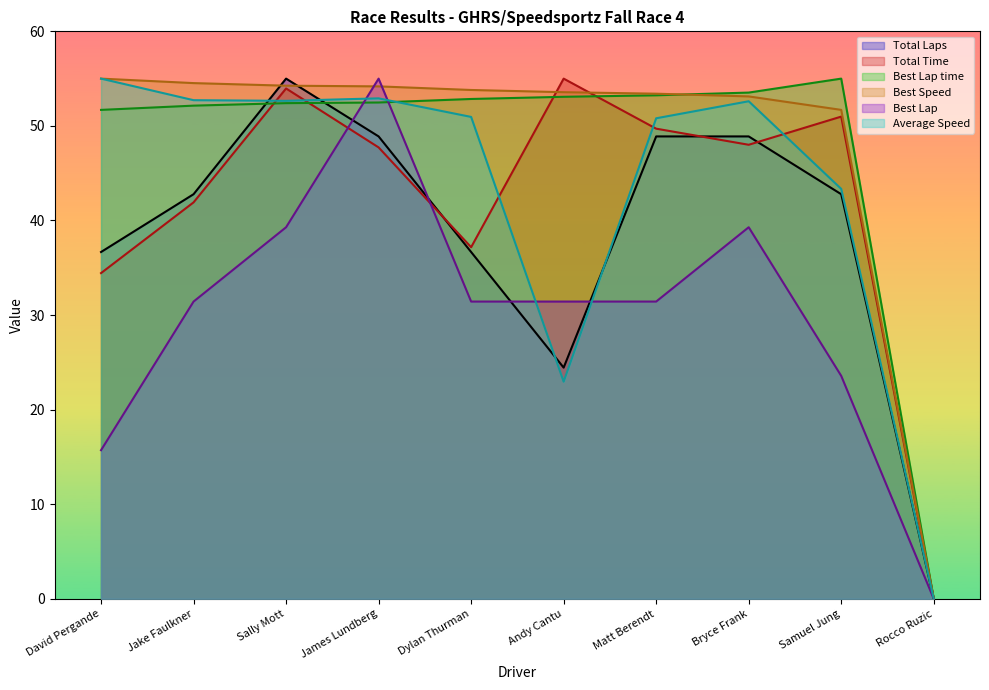

What is the difference between the highest and lowest values at Bryce Frank?

14.2